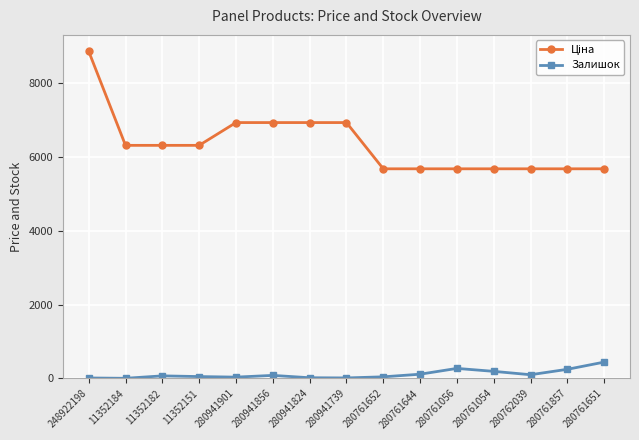

At how many categories does at least one series exceed 5487?

15